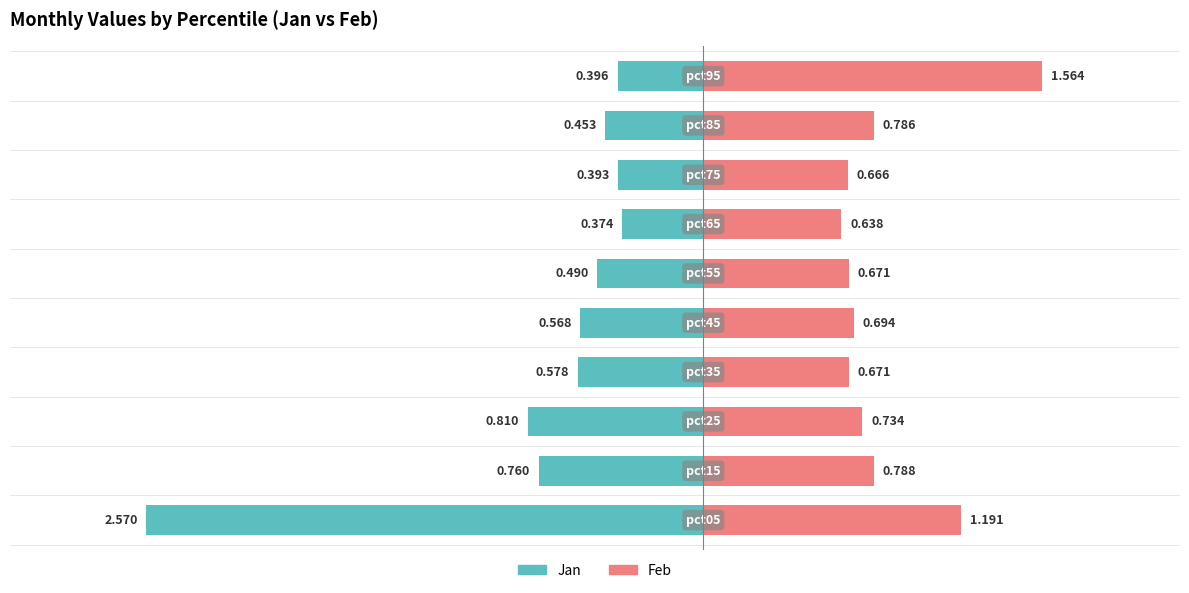

What is the sum of the Feb values at 0 and 5?

1.9